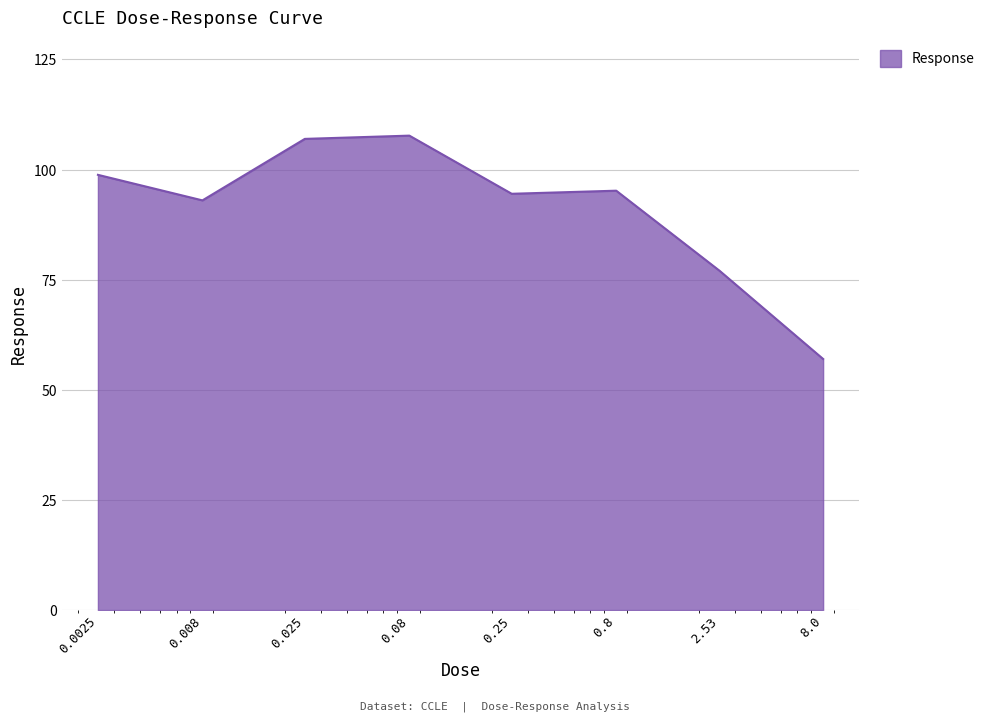

How many lines are shown in the chart?

1